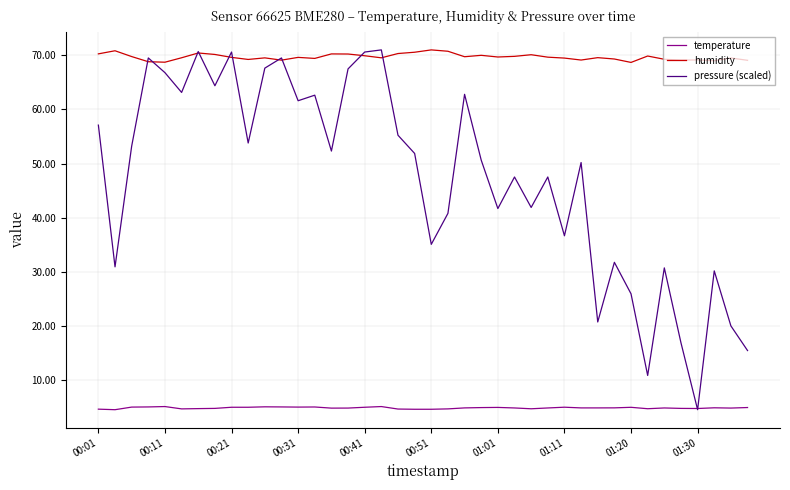

Rank the series by their average value, from highest to lowest.

humidity, pressure (scaled), temperature